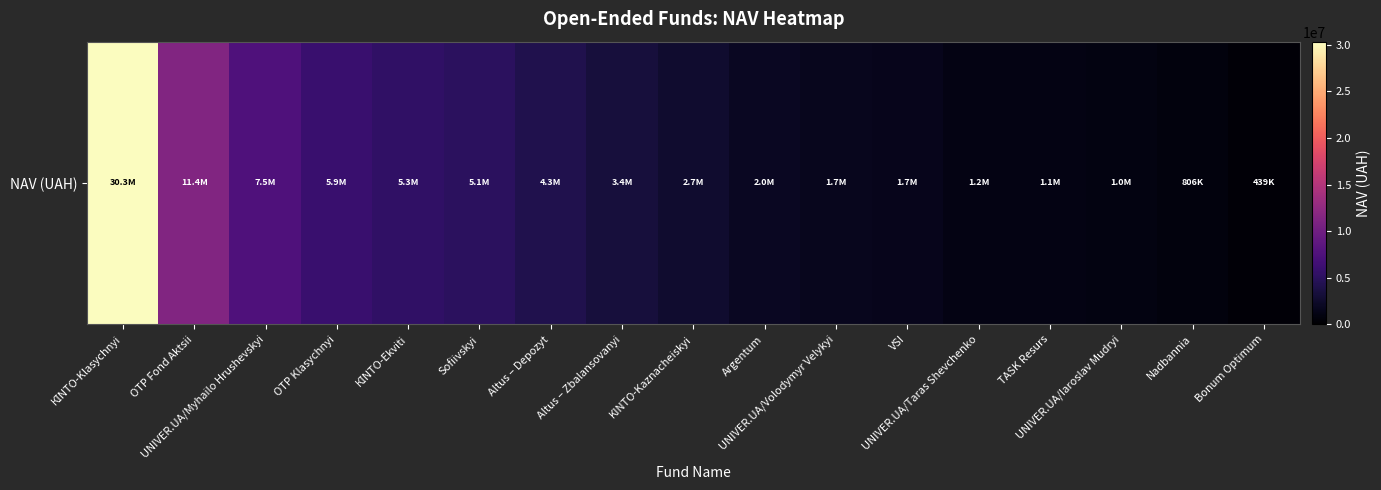

Reading right to left, what are all the values shown in this chart?

438502.5	806451.2	1026563.1	1075191.3	1181491.5	1658185.7	1662247.4	1979625.3	2705941.6	3361329.7	4258374.8	5062148.3	5336915.4	5940214.1	7521745.2	11355413.9	30343158.8